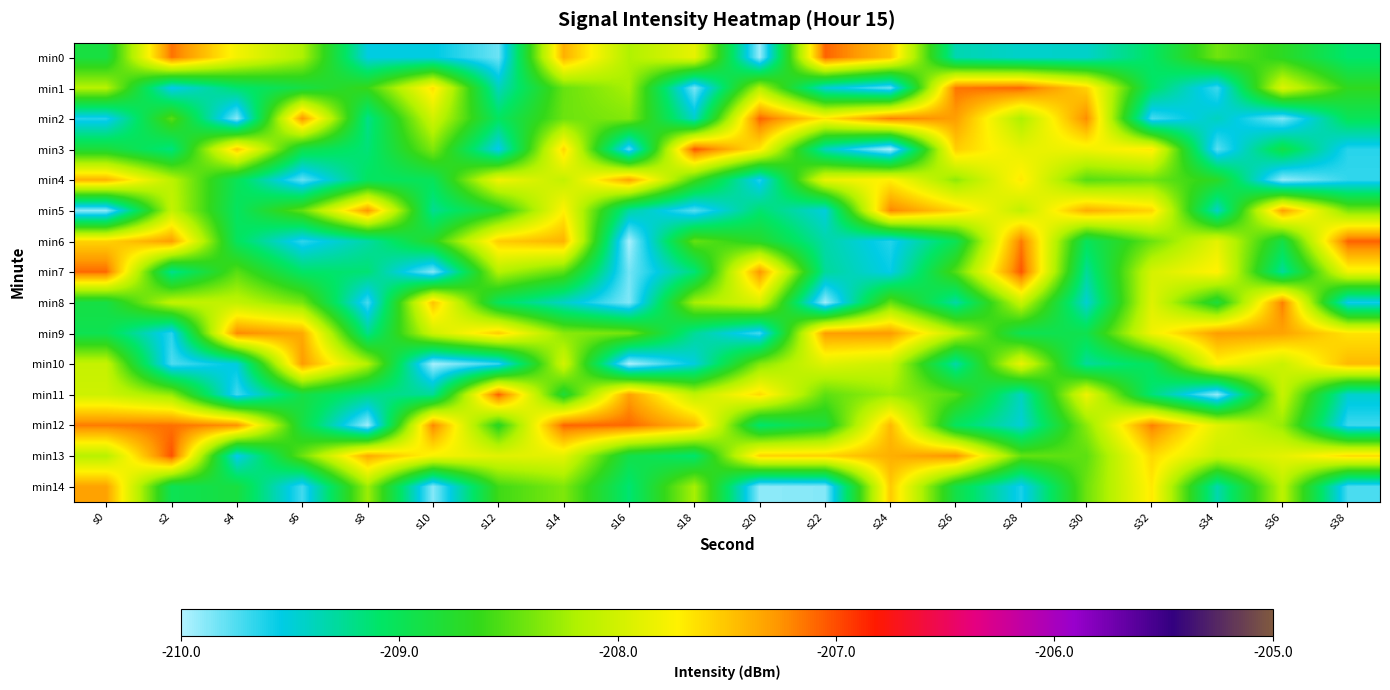

Reading left to right, transcribe all the data shown in this chart.

min0: s0=-208.9	s2=-207.1	s4=-207.8	s6=-208.2	s8=-209.5	s10=-209.5	s12=-209.8	s14=-207.4	s16=-208.2	s18=-207.9	s20=-209.9	s22=-207.1	s24=-207.5	s26=-209.4	s28=-209.4	s30=-209.4	s32=-209.1	s34=-208.4	s36=-208.7	s38=-209.1
min1: s0=-208.2	s2=-209.6	s4=-209.1	s6=-208.9	s8=-208.6	s10=-207.6	s12=-209.4	s14=-208.4	s16=-208.2	s18=-209.9	s20=-208.2	s22=-209.5	s24=-209.8	s26=-207.1	s28=-207.1	s30=-207.6	s32=-209.1	s34=-209.7	s36=-207.9	s38=-208.7
min2: s0=-209.6	s2=-208.5	s4=-209.9	s6=-207.3	s8=-209.2	s10=-208.0	s12=-209.1	s14=-208.4	s16=-208.4	s18=-209.4	s20=-207.1	s22=-207.7	s24=-207.2	s26=-207.3	s28=-208.2	s30=-207.2	s32=-209.7	s34=-209.4	s36=-209.9	s38=-209.0
min3: s0=-208.8	s2=-209.2	s4=-207.5	s6=-208.9	s8=-209.1	s10=-208.4	s12=-209.6	s14=-207.6	s16=-209.8	s18=-207.0	s20=-207.7	s22=-209.4	s24=-210.0	s26=-207.5	s28=-207.9	s30=-207.8	s32=-207.7	s34=-209.8	s36=-208.9	s38=-209.6
min4: s0=-207.4	s2=-208.1	s4=-209.0	s6=-209.8	s8=-209.1	s10=-209.0	s12=-207.8	s14=-208.1	s16=-207.3	s18=-208.6	s20=-209.6	s22=-207.9	s24=-207.7	s26=-208.3	s28=-207.7	s30=-208.5	s32=-208.4	s34=-208.7	s36=-209.9	s38=-209.7
min5: s0=-209.9	s2=-208.1	s4=-209.0	s6=-208.5	s8=-207.3	s10=-209.2	s12=-208.8	s14=-207.7	s16=-209.3	s18=-209.8	s20=-209.1	s22=-209.5	s24=-207.2	s26=-207.6	s28=-208.1	s30=-207.4	s32=-207.6	s34=-209.4	s36=-207.3	s38=-208.4
min6: s0=-207.6	s2=-207.3	s4=-209.0	s6=-209.7	s8=-209.3	s10=-208.7	s12=-207.5	s14=-207.4	s16=-210.0	s18=-208.5	s20=-208.7	s22=-209.3	s24=-209.6	s26=-209.0	s28=-207.2	s30=-209.0	s32=-208.4	s34=-207.9	s36=-208.9	s38=-207.1
min7: s0=-207.1	s2=-209.2	s4=-208.5	s6=-209.1	s8=-209.1	s10=-209.9	s12=-208.2	s14=-208.5	s16=-209.8	s18=-209.2	s20=-207.3	s22=-209.3	s24=-209.6	s26=-208.5	s28=-207.0	s30=-209.3	s32=-208.0	s34=-207.7	s36=-209.3	s38=-207.8
min8: s0=-208.9	s2=-208.1	s4=-208.1	s6=-208.4	s8=-209.7	s10=-207.5	s12=-209.0	s14=-209.4	s16=-209.9	s18=-208.2	s20=-208.0	s22=-209.9	s24=-208.5	s26=-209.3	s28=-208.1	s30=-209.5	s32=-207.9	s34=-208.8	s36=-207.2	s38=-209.6
min9: s0=-209.0	s2=-209.7	s4=-207.2	s6=-207.4	s8=-209.2	s10=-208.0	s12=-207.5	s14=-208.3	s16=-208.4	s18=-209.3	s20=-209.7	s22=-207.3	s24=-207.3	s26=-208.1	s28=-209.0	s30=-208.9	s32=-207.8	s34=-207.3	s36=-207.3	s38=-207.7
min10: s0=-208.1	s2=-209.7	s4=-209.5	s6=-207.3	s8=-208.2	s10=-210.0	s12=-209.7	s14=-208.0	s16=-210.0	s18=-209.5	s20=-208.3	s22=-207.9	s24=-208.0	s26=-209.3	s28=-207.9	s30=-209.3	s32=-209.0	s34=-207.8	s36=-208.0	s38=-207.4
min11: s0=-208.0	s2=-208.3	s4=-209.7	s6=-208.9	s8=-209.2	s10=-209.3	s12=-207.1	s14=-208.8	s16=-207.3	s18=-208.1	s20=-207.6	s22=-208.5	s24=-208.3	s26=-208.5	s28=-209.4	s30=-207.8	s32=-209.1	s34=-209.9	s36=-208.1	s38=-209.5
min12: s0=-207.2	s2=-207.1	s4=-207.2	s6=-208.9	s8=-209.9	s10=-207.2	s12=-208.7	s14=-207.1	s16=-207.1	s18=-207.4	s20=-209.1	s22=-208.8	s24=-207.4	s26=-209.0	s28=-209.5	s30=-208.3	s32=-207.2	s34=-207.9	s36=-208.3	s38=-209.7
min13: s0=-208.1	s2=-207.0	s4=-209.6	s6=-208.4	s8=-207.4	s10=-207.8	s12=-207.9	s14=-207.9	s16=-208.9	s18=-209.1	s20=-207.6	s22=-207.6	s24=-207.4	s26=-207.3	s28=-208.5	s30=-208.5	s32=-207.6	s34=-208.0	s36=-207.9	s38=-207.6
min14: s0=-207.3	s2=-209.0	s4=-208.9	s6=-209.7	s8=-208.3	s10=-209.9	s12=-208.6	s14=-208.4	s16=-209.1	s18=-208.2	s20=-209.9	s22=-209.9	s24=-207.5	s26=-208.9	s28=-209.6	s30=-208.4	s32=-207.7	s34=-209.3	s36=-208.1	s38=-209.7